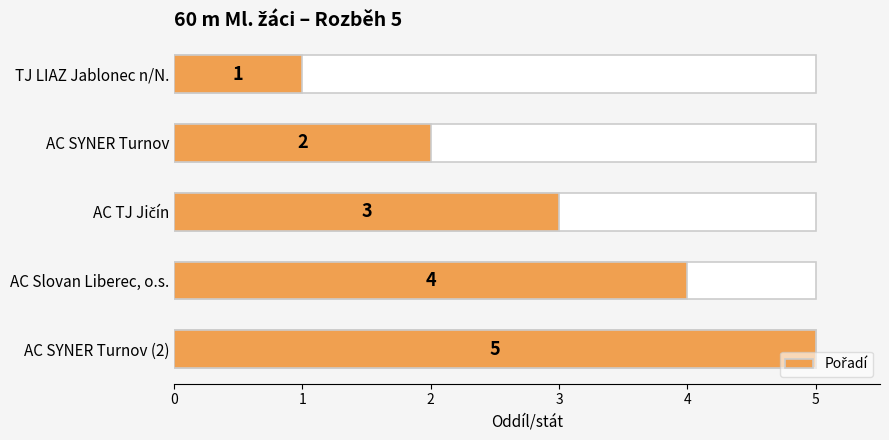

Between AC SYNER Turnov (2) and AC TJ Jičín, which is larger?

AC SYNER Turnov (2)